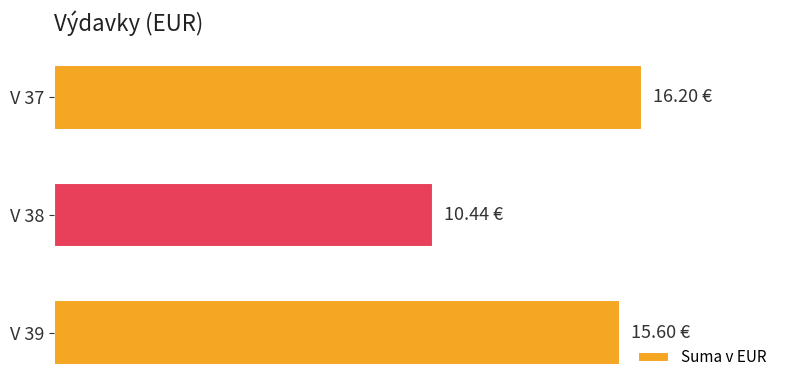

Are the bars grouped side by side (vs. stacked)?

No